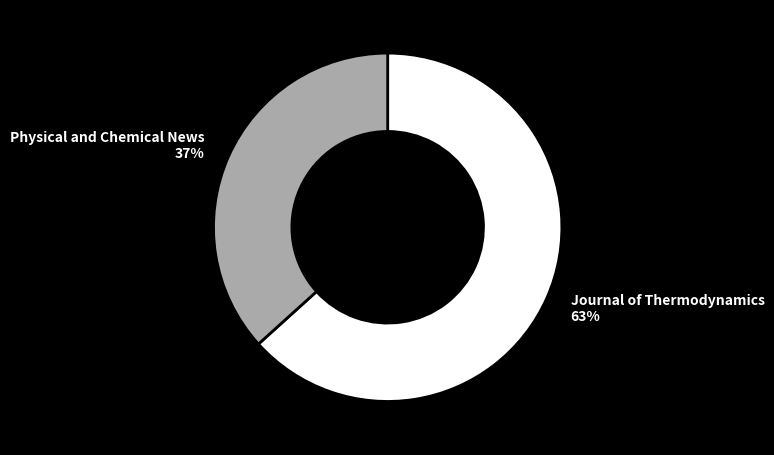

Which category accounts for the majority?

Journal of Thermodynamics